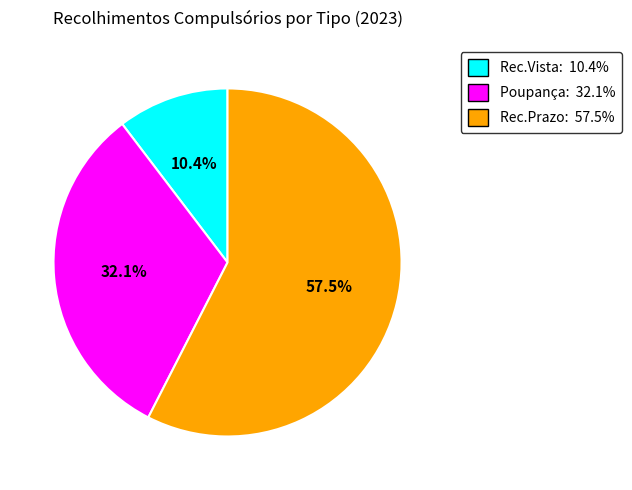

Between Rec.Prazo: 57.5% and Poupança: 32.1%, which is larger?

Rec.Prazo: 57.5%